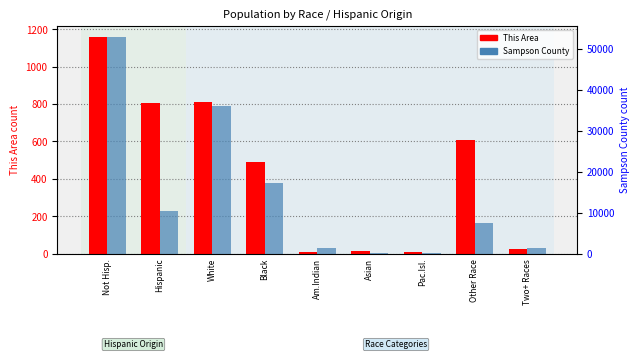

What is the maximum value for This Area?

1160